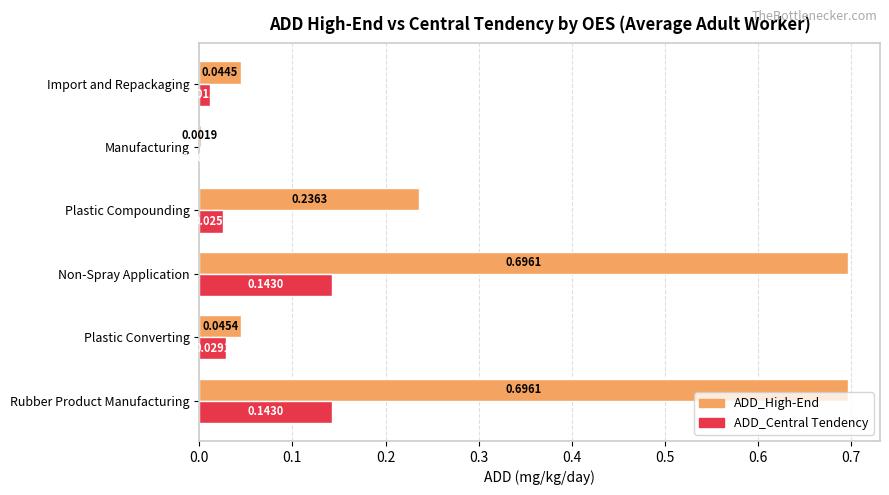

Which series has the largest total across all categories?

ADD_High-End